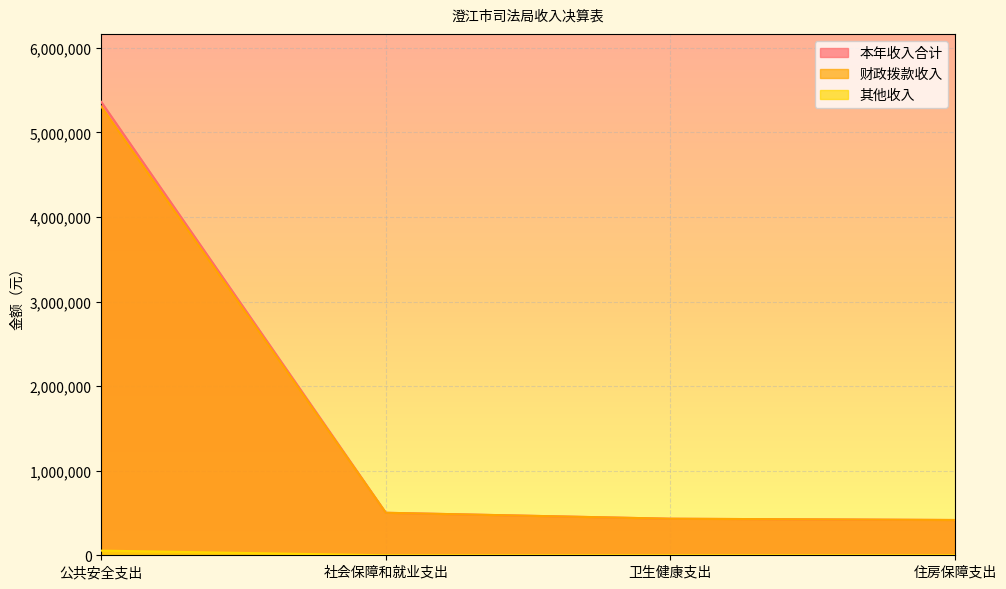

True or false: 财政拨款收入 and 本年收入合计 cross at least once.

False